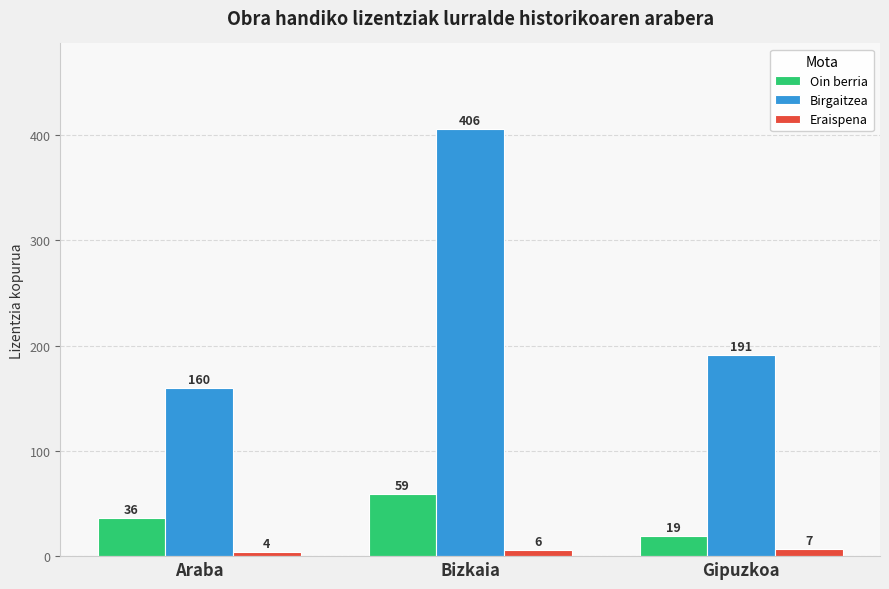

What is the spread (max minus min) of values at Araba?

156